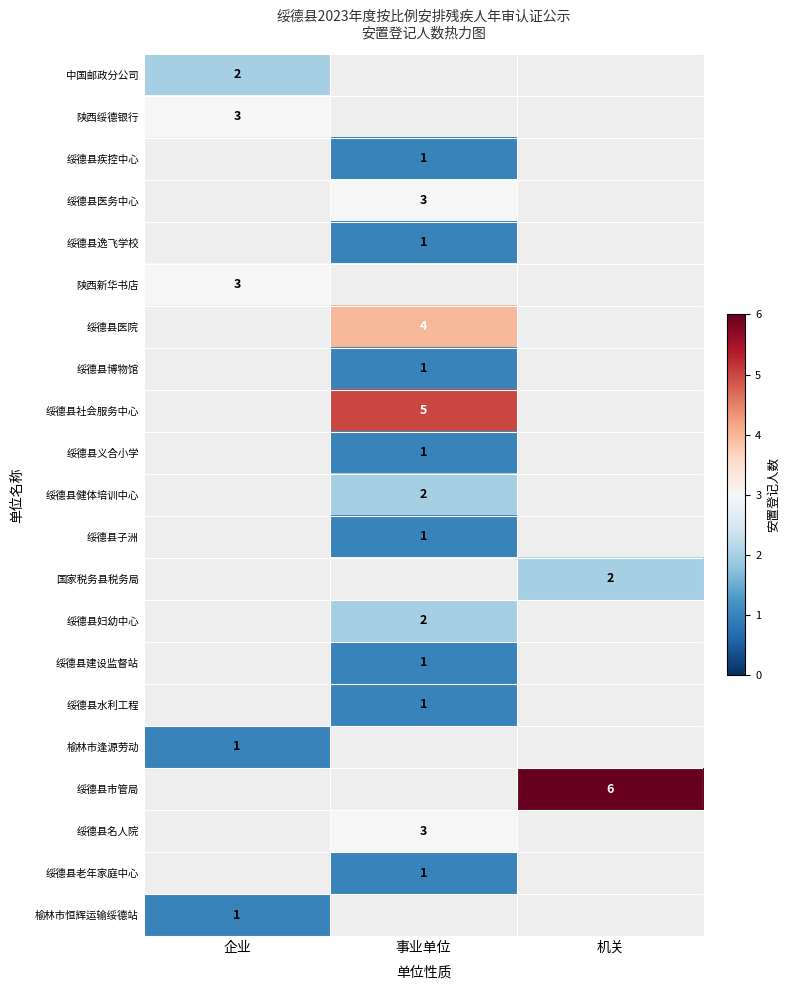

Is it true that 绥德县疾控中心 equals 1 at 事业单位?

True